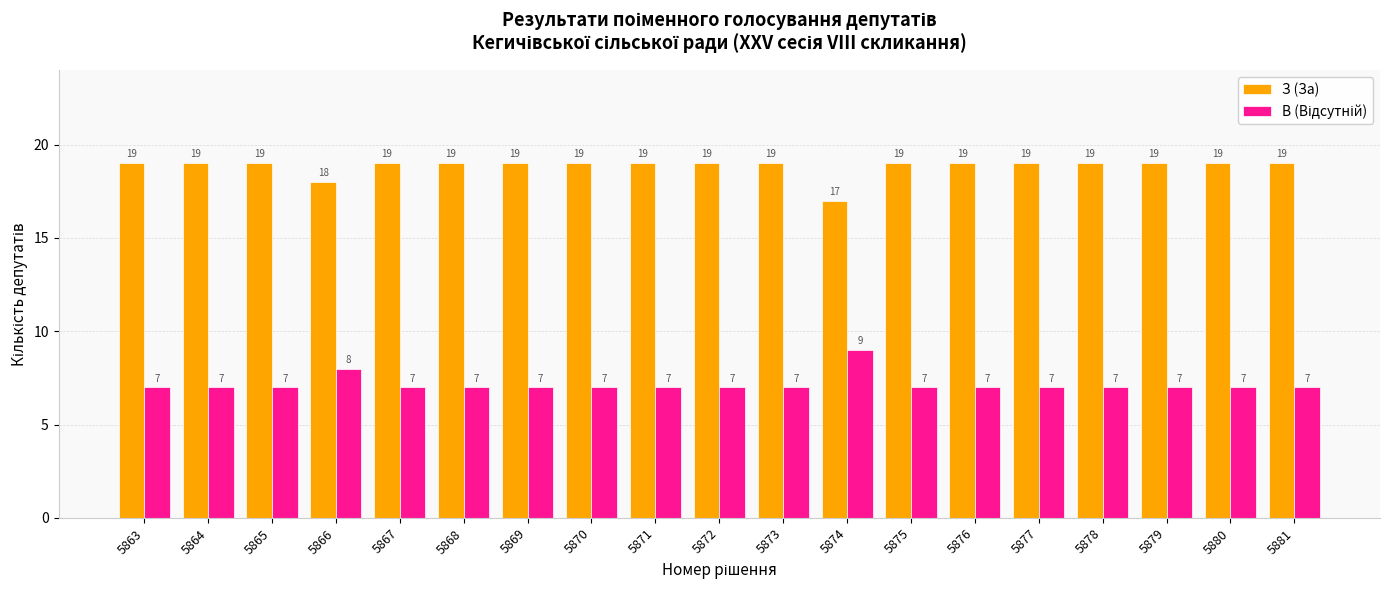

True or false: З (За) has a value of 6 at 5865.

False